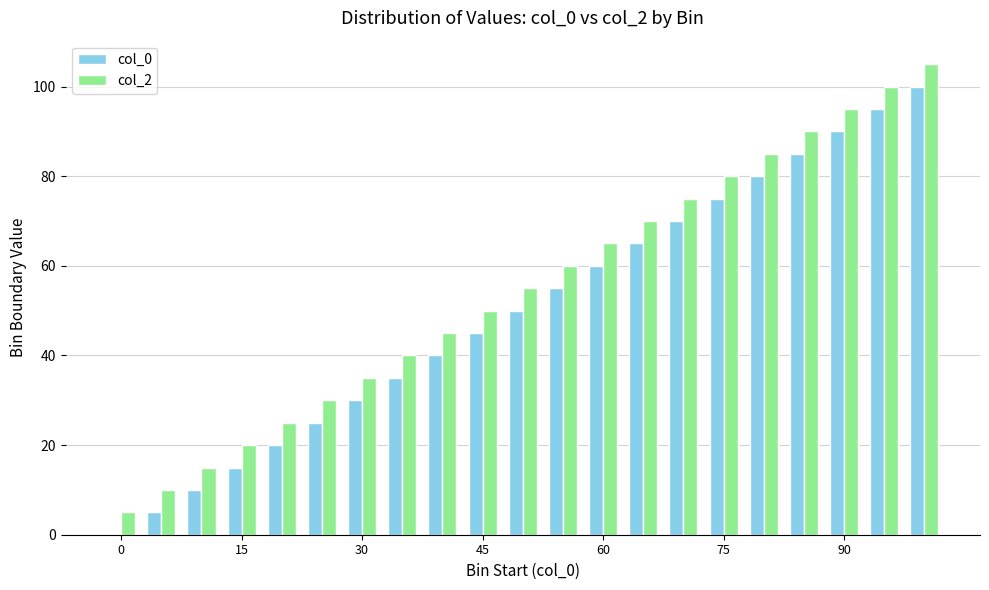

Which series has the largest total across all categories?

col_2